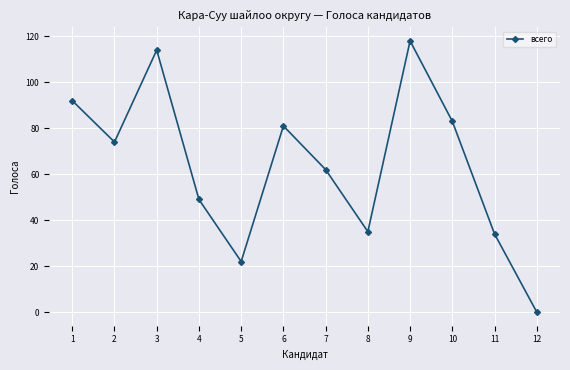

Is it true that the value at 8 is 35?

True